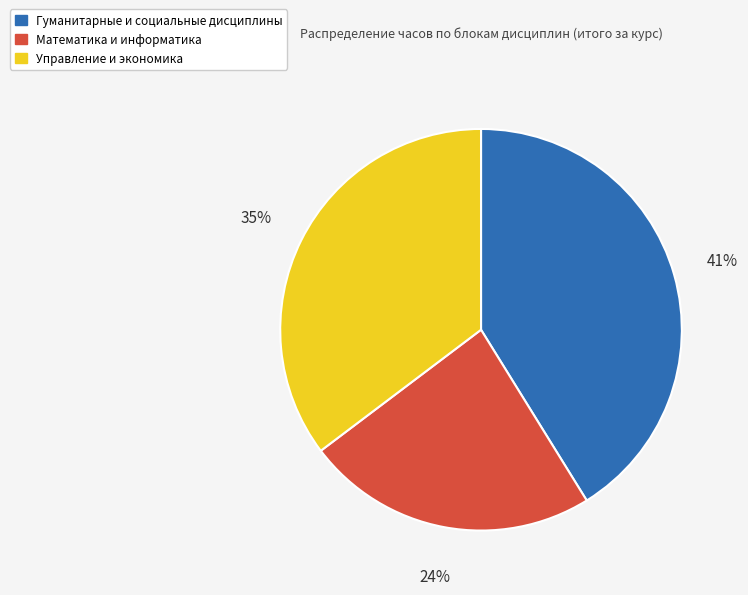

Does any single category account for the majority?

No